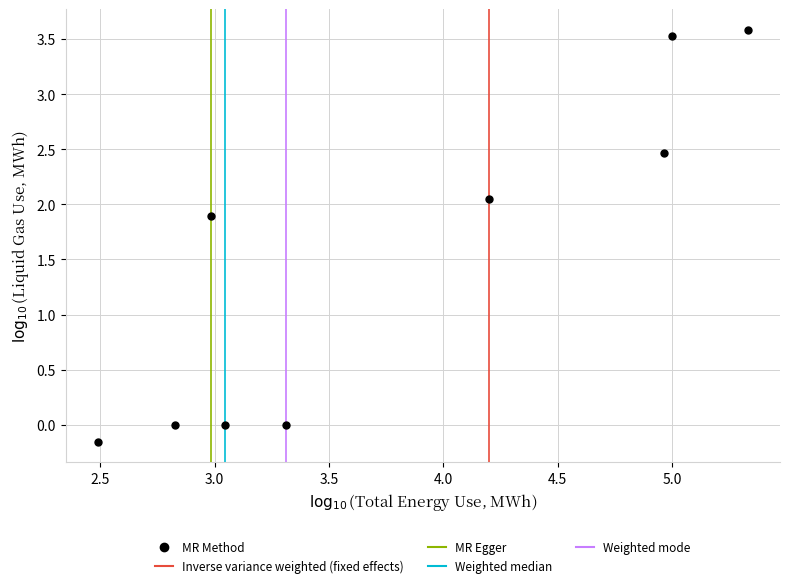

What is the range of Y values (max minus min)?

3.7